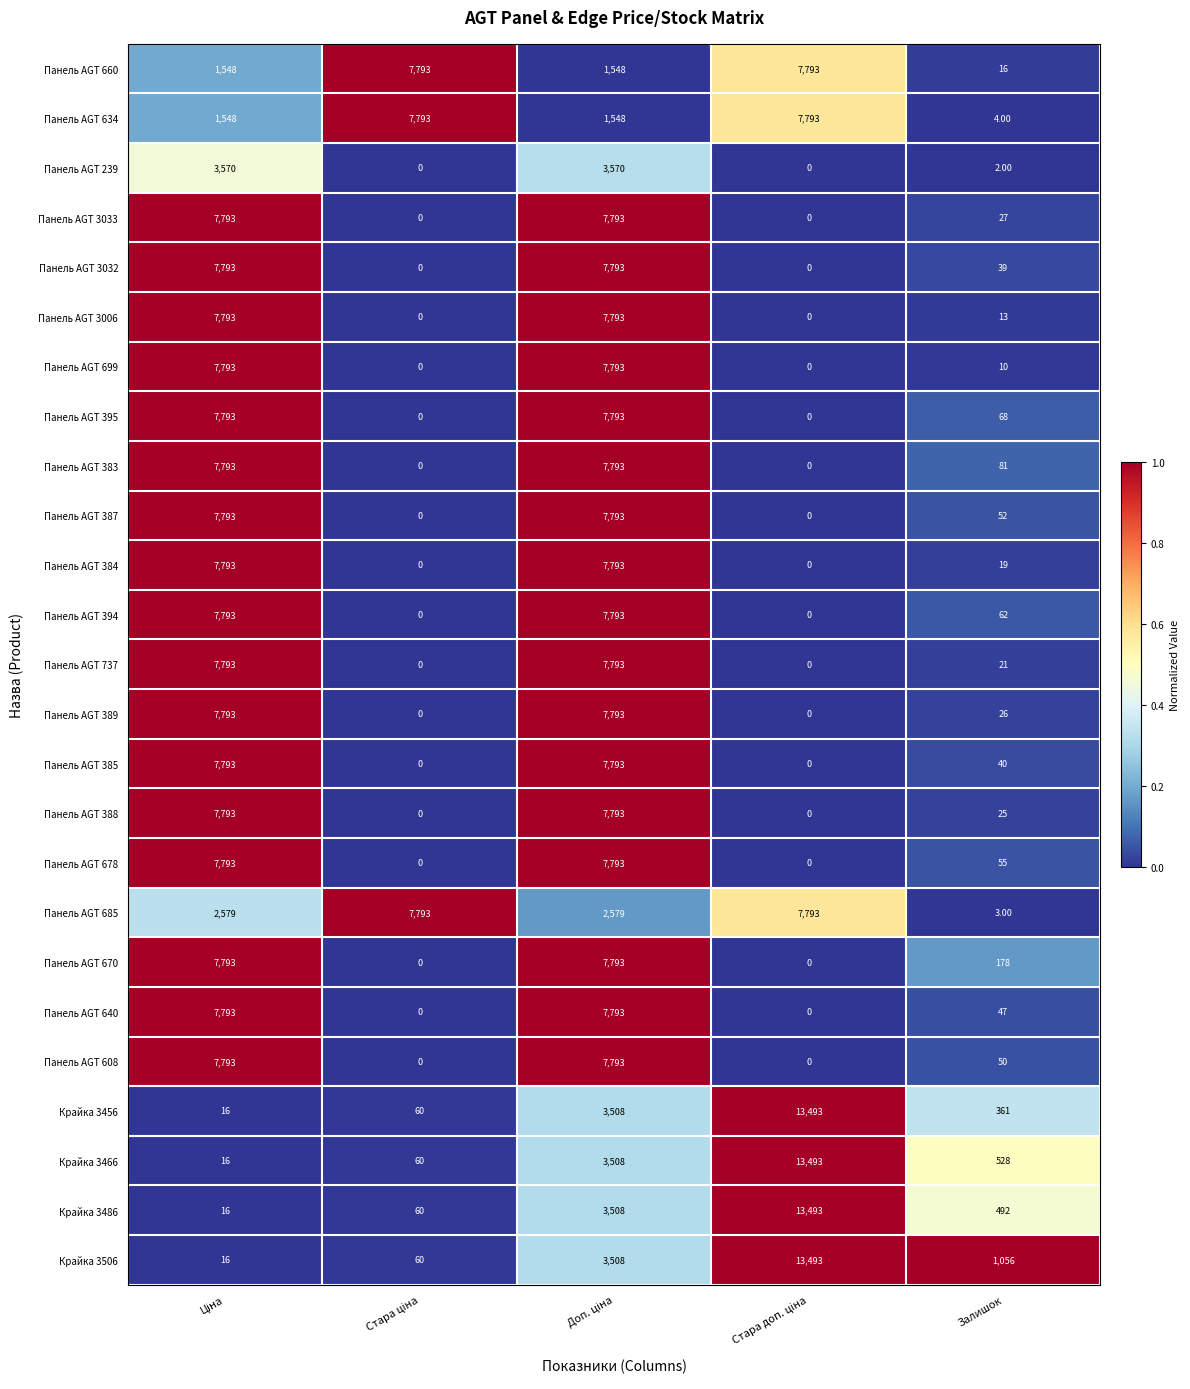

What is the difference between the maximum and minimum values in the Панель AGT 388 series?

7793